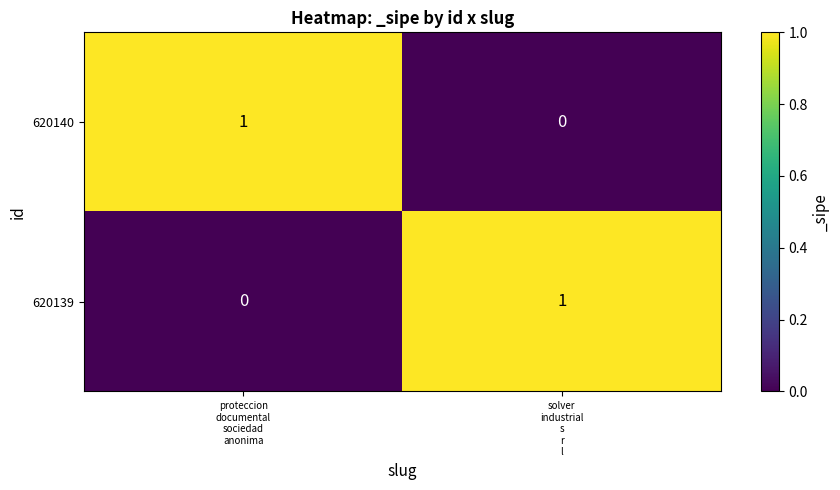

Count the number of data series in this chart.

2